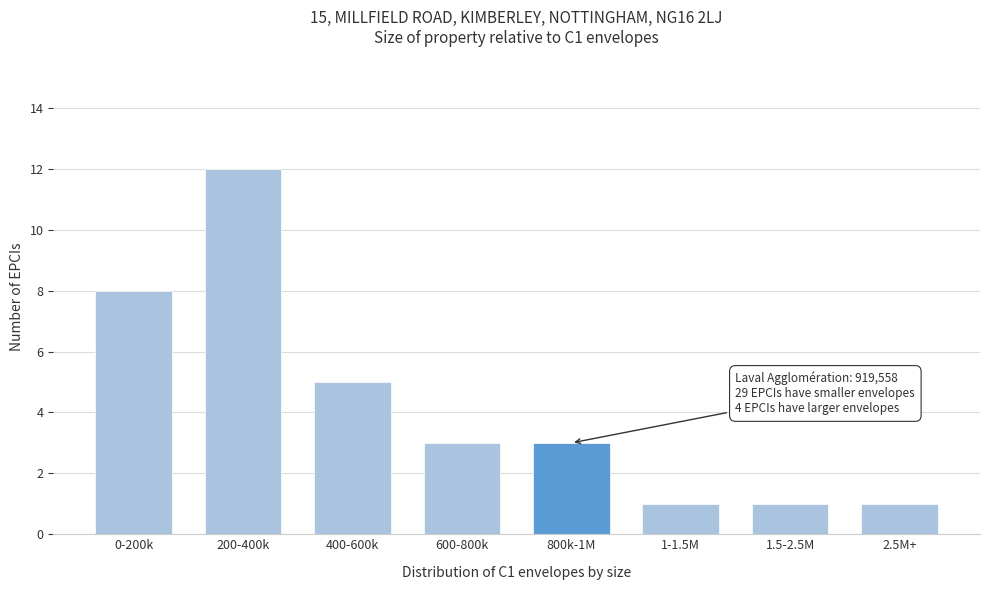

Reading left to right, what are all the values shown in this chart?

0-200k=8	200-400k=12	400-600k=5	600-800k=3	800k-1M=3	1-1.5M=1	1.5-2.5M=1	2.5M+=1